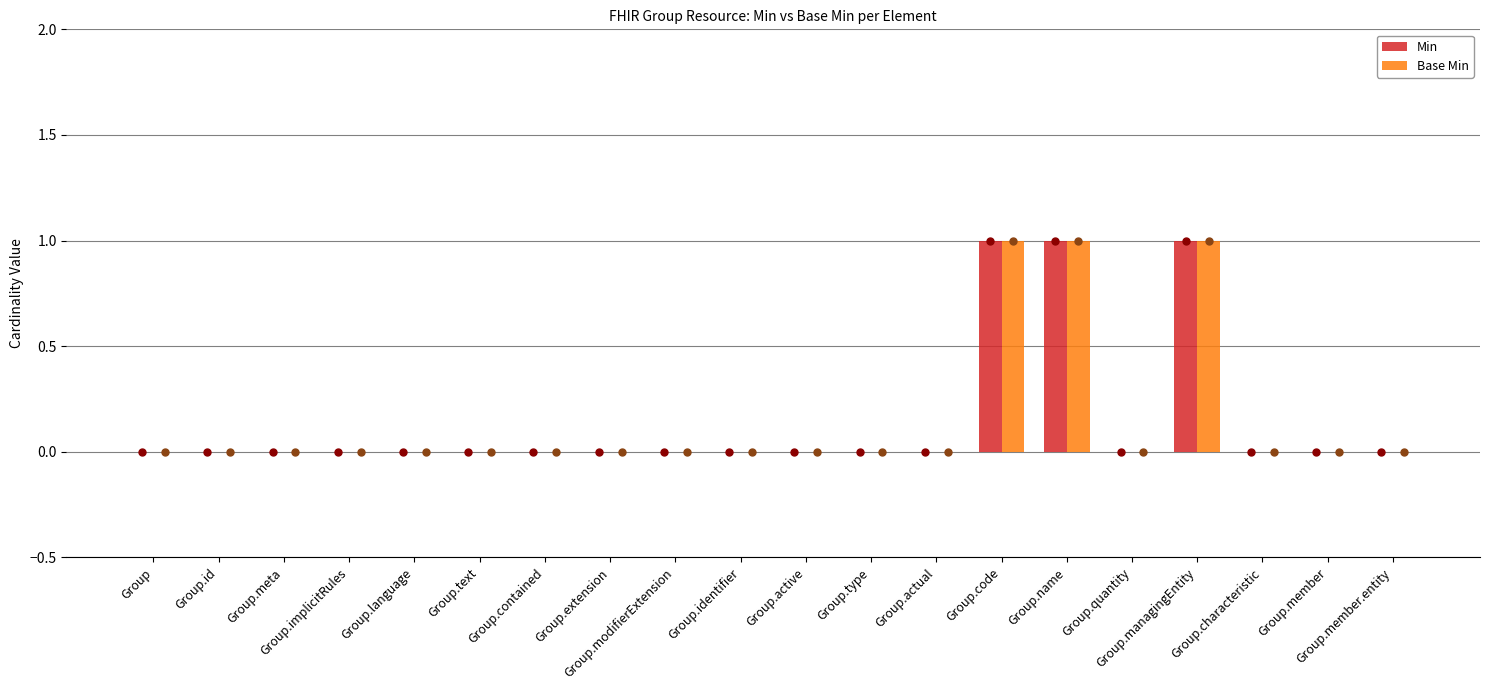

What is the sum of all Min values?

3